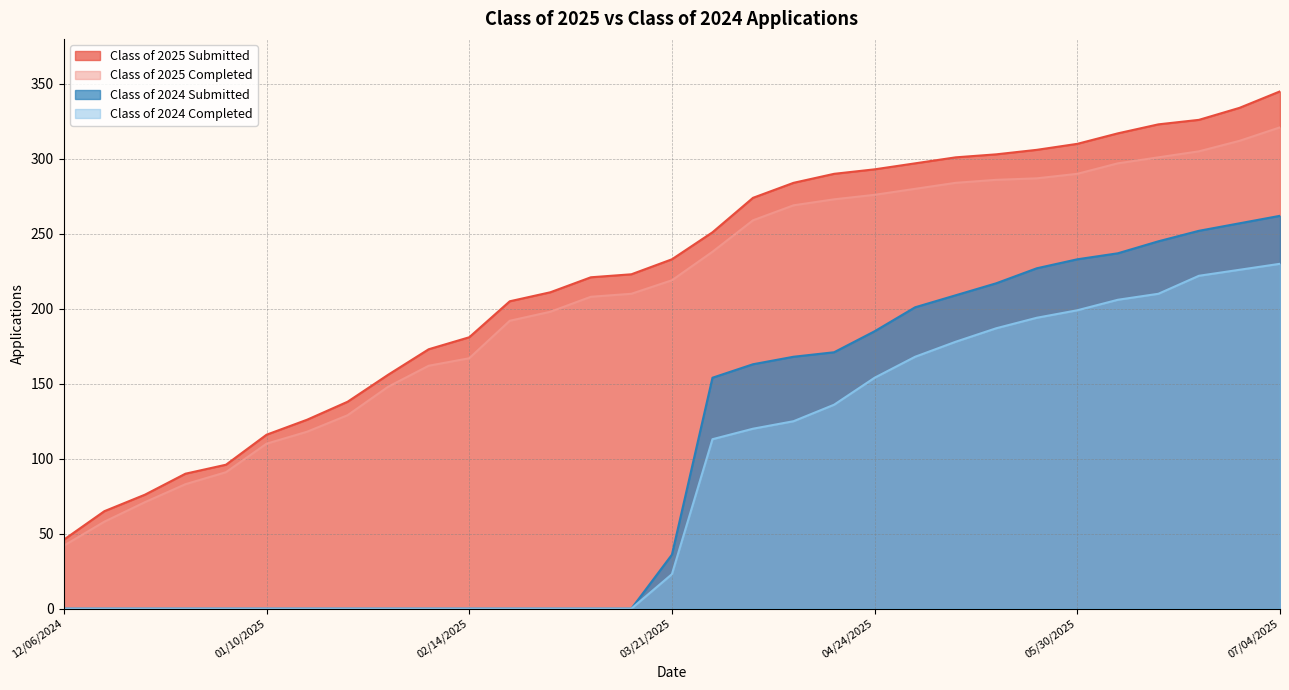

At which label does Class of 2024 Completed reach its minimum?

12/06/2024